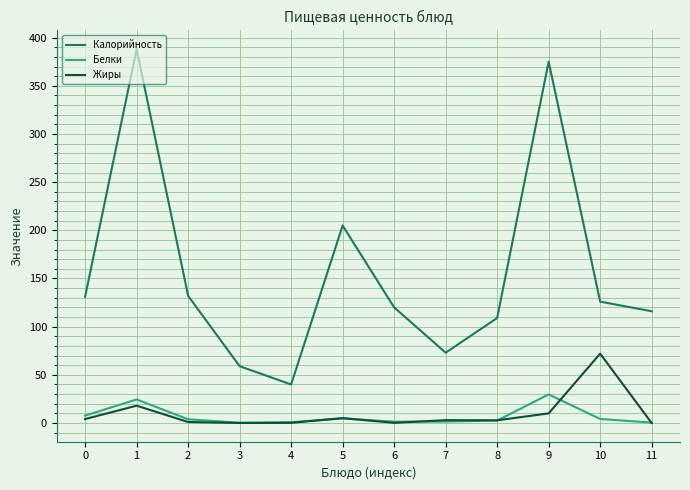

Does the chart have visible grid lines?

Yes